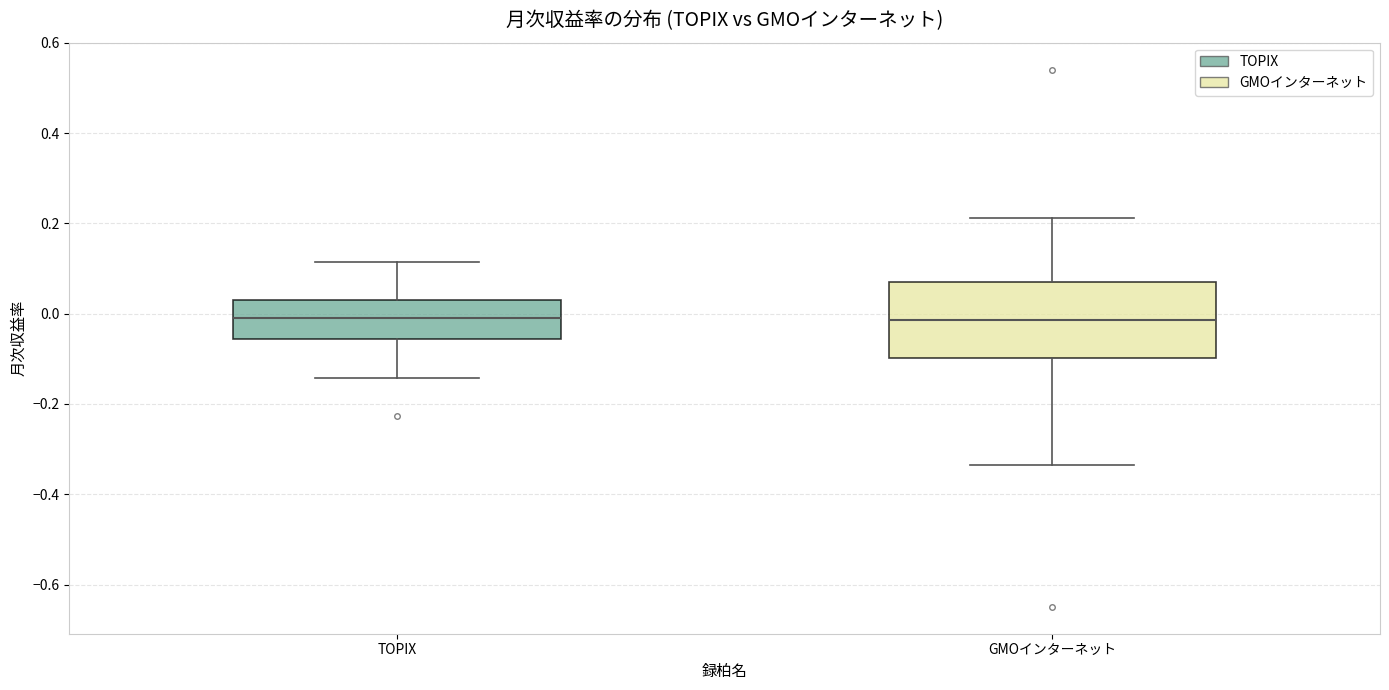

Which box is the tallest, from its lower edge to its upper edge?

GMOインターネット